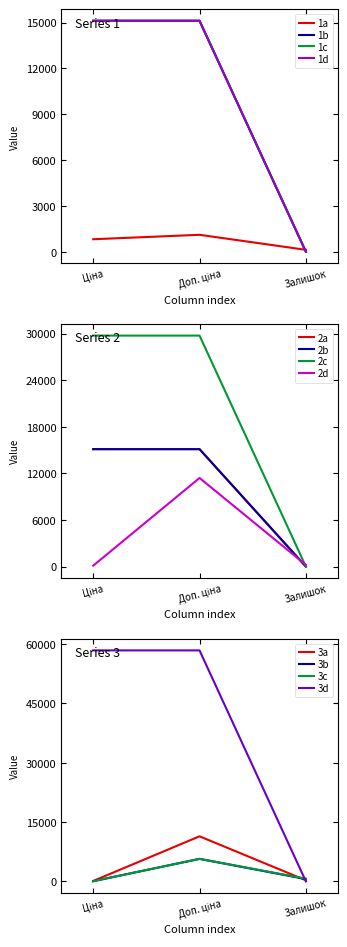

True or false: Доп. ціна and Залишок intersect in this chart.

False